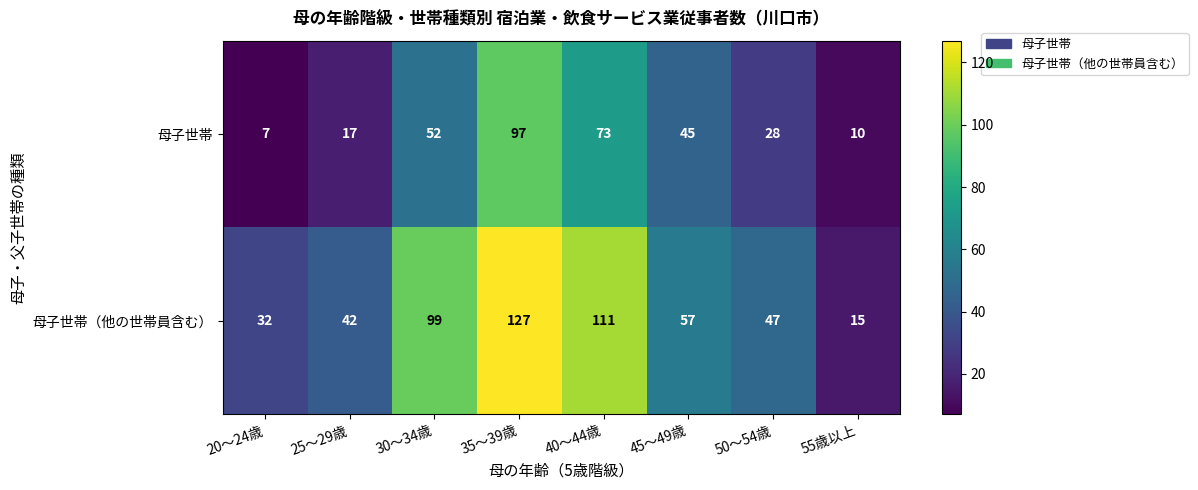

Rank the series by their maximum value, from highest to lowest.

母子世帯（他の世帯員含む）, 母子世帯